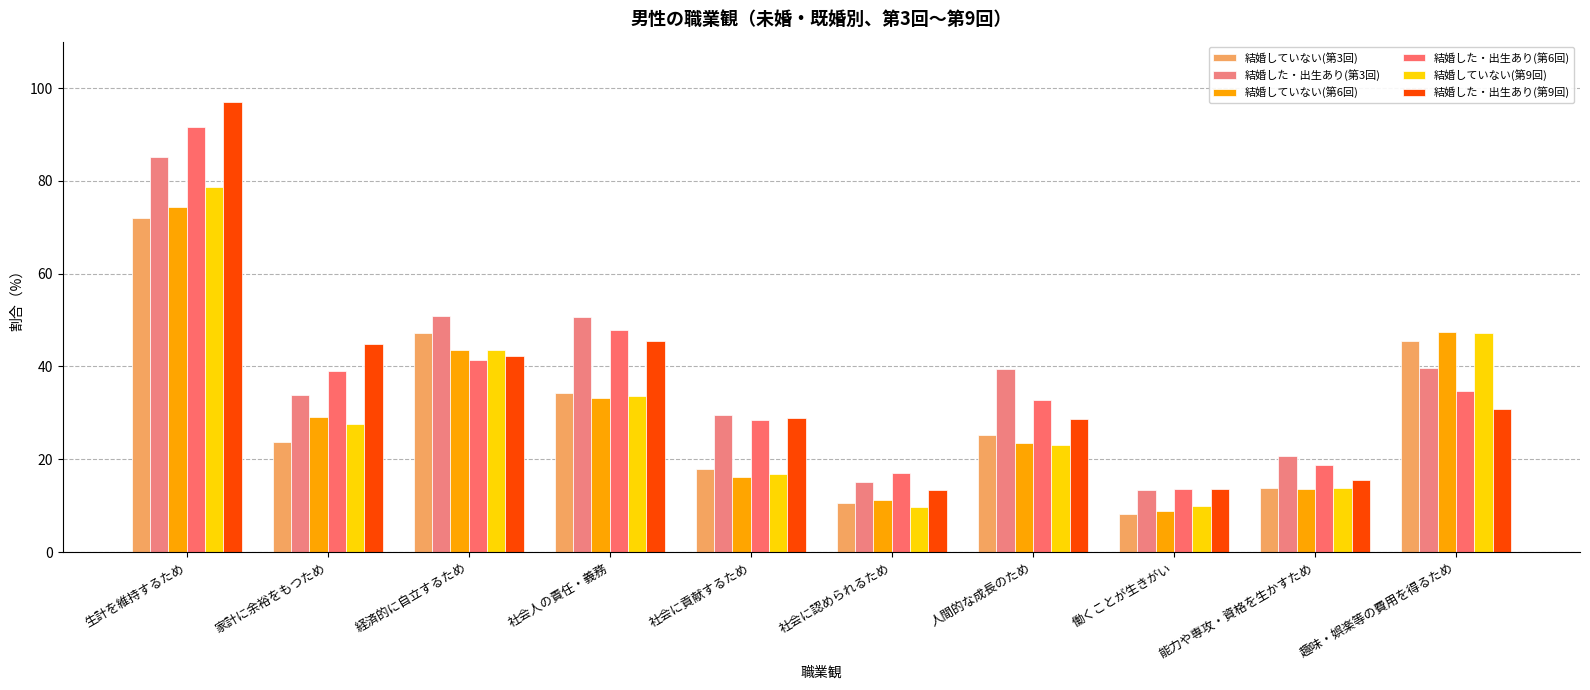

What are all the series names shown in the legend?

結婚していない(第3回), 結婚した・出生あり(第3回), 結婚していない(第6回), 結婚した・出生あり(第6回), 結婚していない(第9回), 結婚した・出生あり(第9回)